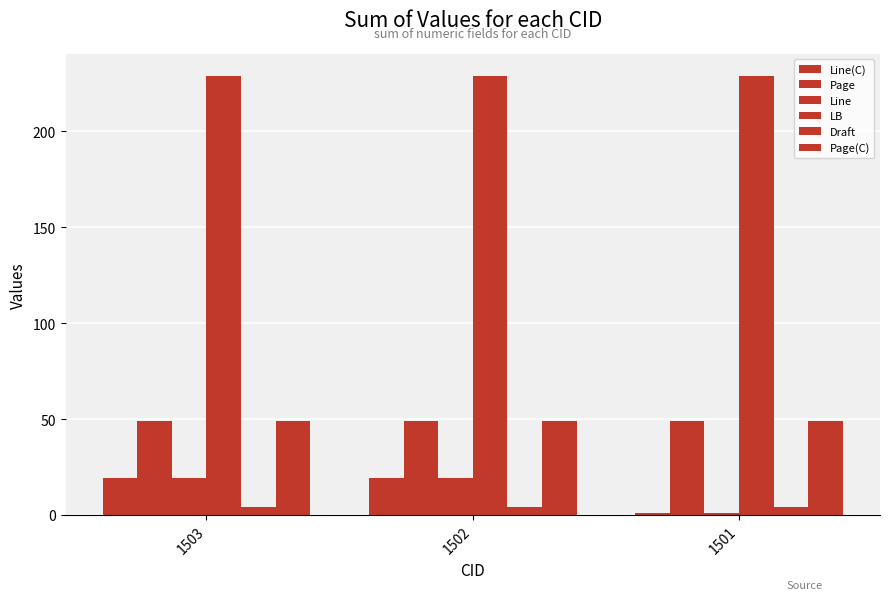

The Line series shows 32 at 1503. True or false?

False